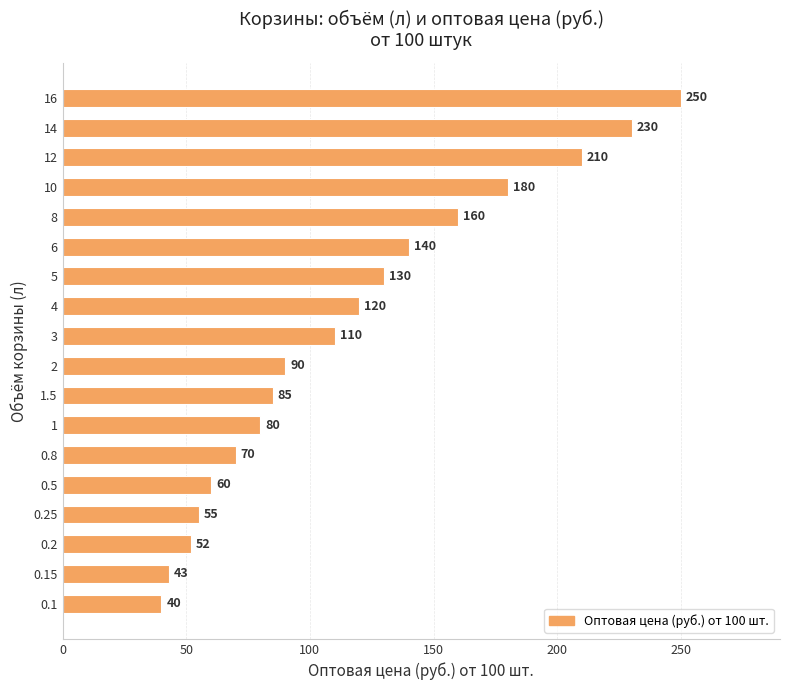

The value at 10 is 102. True or false?

False